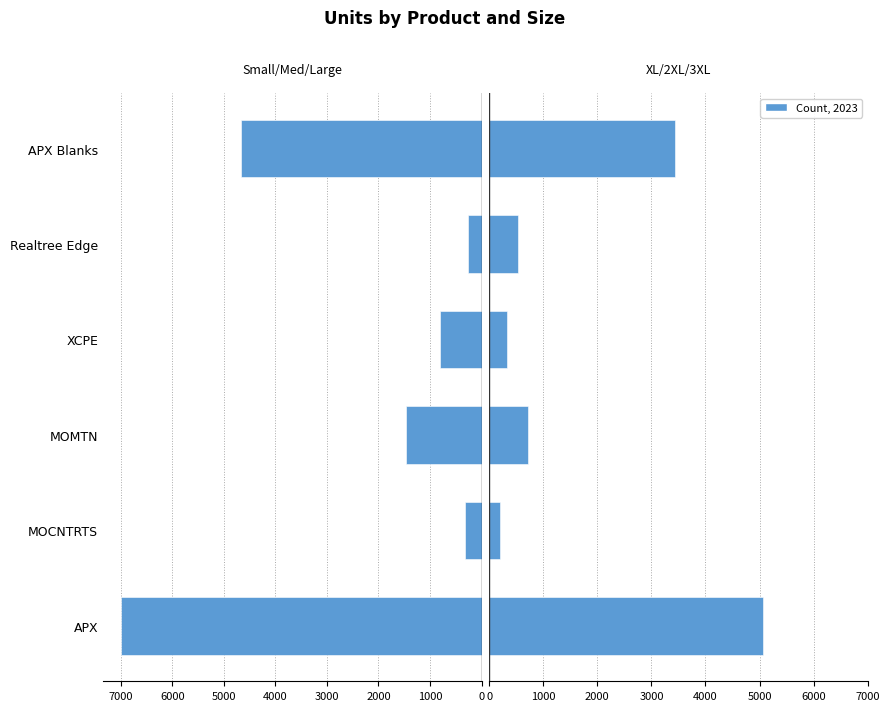

Reading left to right, what are all the values shown in this chart?

S+M+L: 6993	320	1458	803	259	4659
XL+2XL+3XL: 5060	207	723	322	534	3442